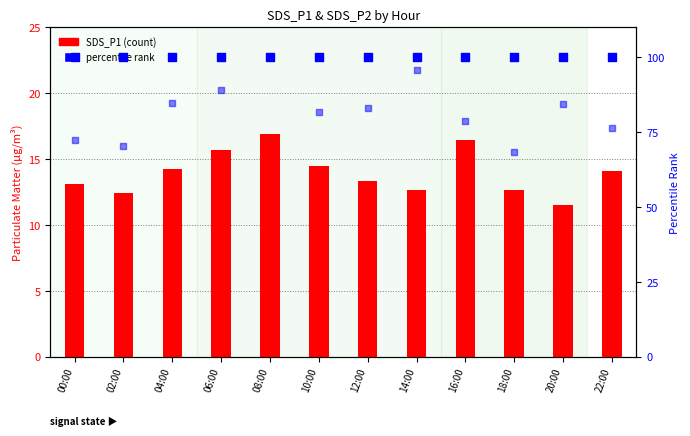

Which series has the largest Y range (max minus min)?

SDS_P2 rank